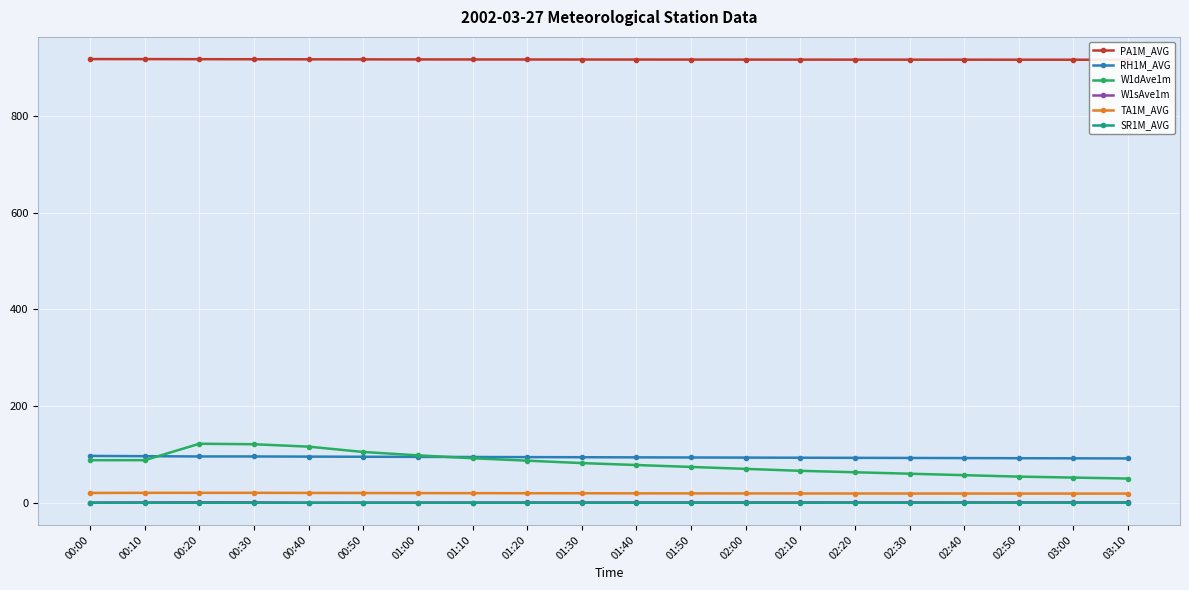

Reading left to right, transcribe all the data shown in this chart.

PA1M_AVG: 00:00=917.9	00:10=917.9	00:20=917.7	00:30=917.5	00:40=917.4	00:50=917.3	01:00=917.2	01:10=917.1	01:20=917.0	01:30=917.0	01:40=916.9	01:50=916.9	02:00=916.8	02:10=916.8	02:20=916.7	02:30=916.7	02:40=916.7	02:50=916.6	03:00=916.6	03:10=916.5
RH1M_AVG: 00:00=96.8	00:10=96.3	00:20=95.7	00:30=95.7	00:40=95.4	00:50=95.1	01:00=94.8	01:10=94.6	01:20=94.3	01:30=94.1	01:40=93.8	01:50=93.6	02:00=93.3	02:10=93.1	02:20=92.8	02:30=92.6	02:40=92.3	02:50=92.1	03:00=91.8	03:10=91.6
W1dAve1m: 00:00=88.0	00:10=88.0	00:20=122.0	00:30=121.0	00:40=116.0	00:50=105.0	01:00=98.0	01:10=92.0	01:20=87.0	01:30=82.0	01:40=78.0	01:50=74.0	02:00=70.0	02:10=66.0	02:20=63.0	02:30=60.0	02:40=57.0	02:50=54.0	03:00=52.0	03:10=50.0
W1sAve1m: 00:00=0.3	00:10=0.6	00:20=0.9	00:30=0.8	00:40=0.0	00:50=0.2	01:00=0.3	01:10=0.4	01:20=0.5	01:30=0.5	01:40=0.6	01:50=0.6	02:00=0.6	02:10=0.6	02:20=0.6	02:30=0.7	02:40=0.7	02:50=0.7	03:00=0.7	03:10=0.7
TA1M_AVG: 00:00=20.2	00:10=20.4	00:20=20.5	00:30=20.5	00:40=20.2	00:50=20.1	01:00=19.9	01:10=19.8	01:20=19.6	01:30=19.5	01:40=19.4	01:50=19.3	02:00=19.2	02:10=19.1	02:20=19.1	02:30=19.0	02:40=18.9	02:50=18.9	03:00=18.9	03:10=18.9
SR1M_AVG: 00:00=0.0	00:10=0.0	00:20=-0.1	00:30=-0.1	00:40=-0.1	00:50=-0.1	01:00=-0.1	01:10=-0.0	01:20=-0.0	01:30=0.0	01:40=0.0	01:50=0.0	02:00=0.1	02:10=0.1	02:20=0.1	02:30=0.1	02:40=0.1	02:50=0.1	03:00=0.2	03:10=0.2